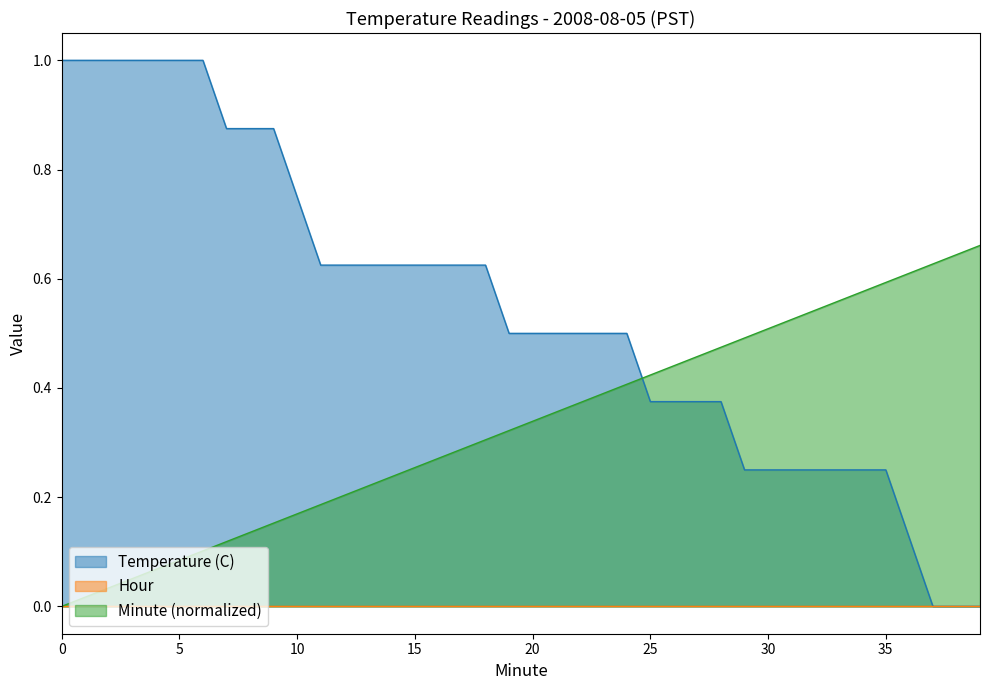

Is it true that Temperature (C) equals 0.0 at 39?

True